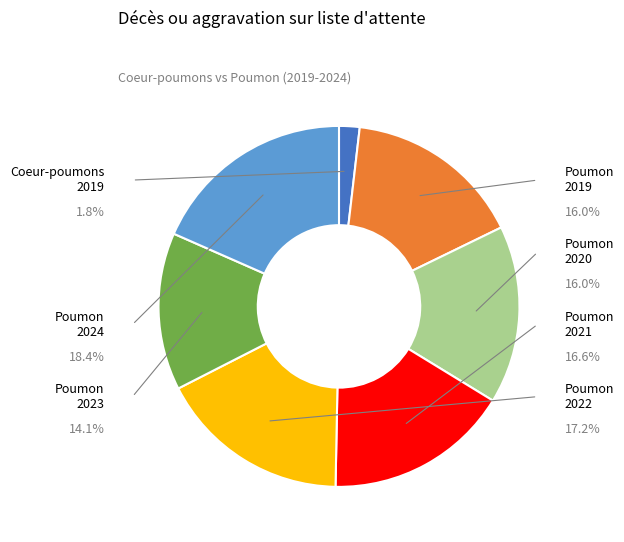

The Poumon 2019 slice represents 2% of the pie. True or false?

False